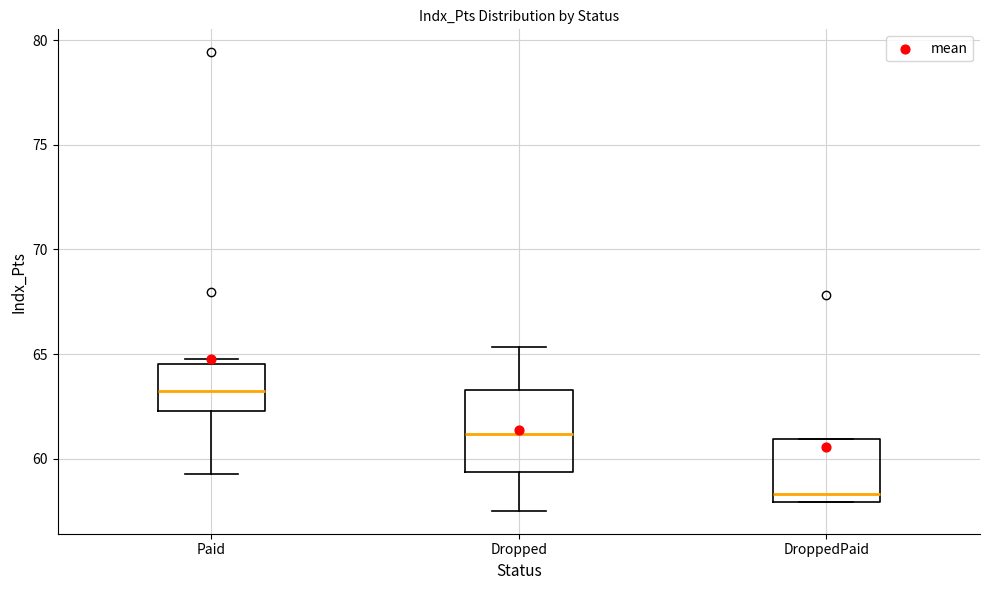

Which box's median line is the highest?

Paid